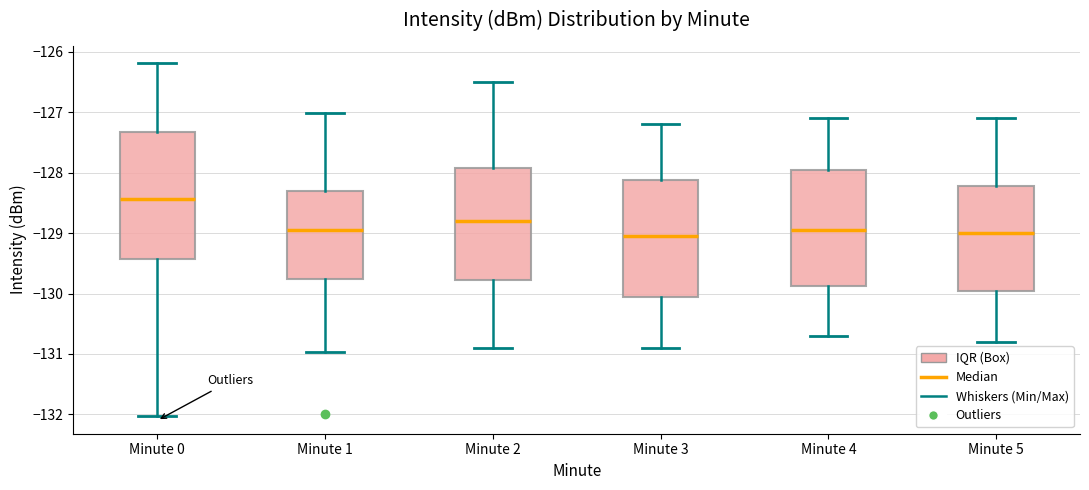

Reading left to right, transcribe this box plot: for each box, give where its median line is, the range the box spans, and where its two whiskers end, as read against the y-axis. The values are not printed on the chart, so give them approximately, as read against the axis.

Minute 0: median -128.4, box -129.4 to -127.3, whiskers -132.0 to -126.2
Minute 1: median -128.9, box -129.8 to -128.3, whiskers -131.0 to -127.0
Minute 2: median -128.8, box -129.8 to -127.9, whiskers -130.9 to -126.5
Minute 3: median -129.0, box -130.0 to -128.1, whiskers -130.9 to -127.2
Minute 4: median -128.9, box -129.9 to -127.9, whiskers -130.7 to -127.1
Minute 5: median -129.0, box -129.9 to -128.2, whiskers -130.8 to -127.1